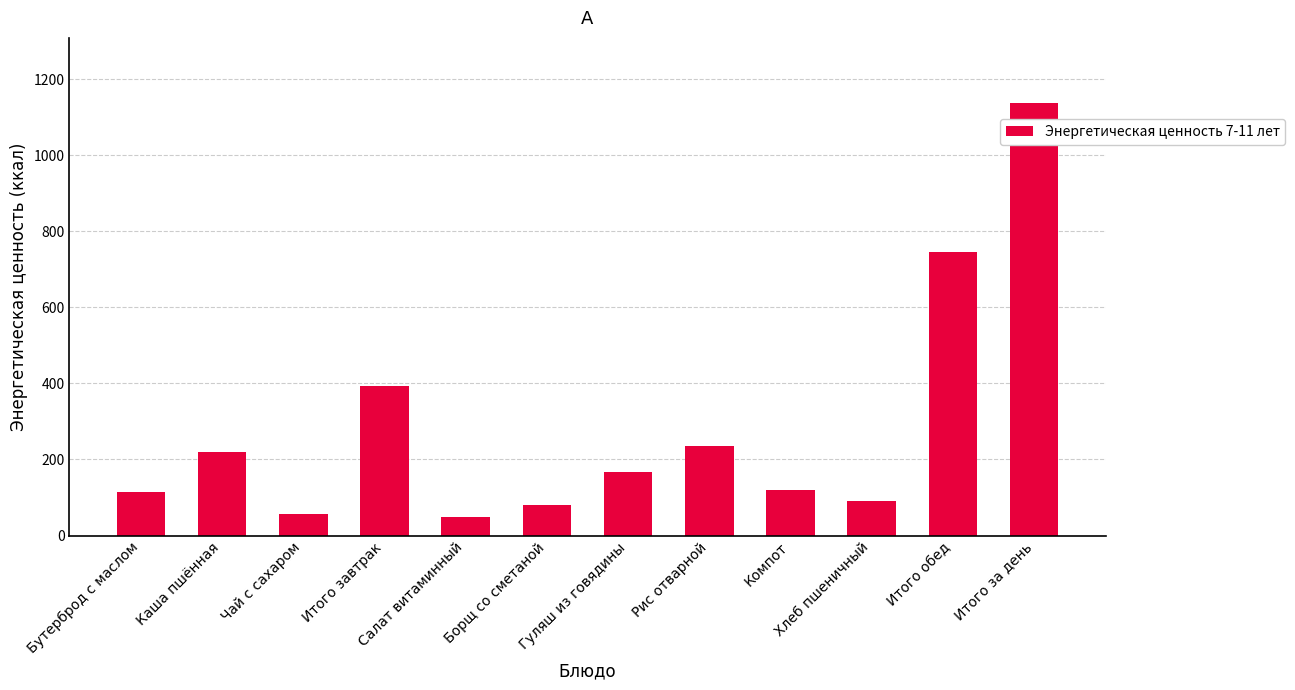

What is the difference between the maximum and second lowest values?

1080.3